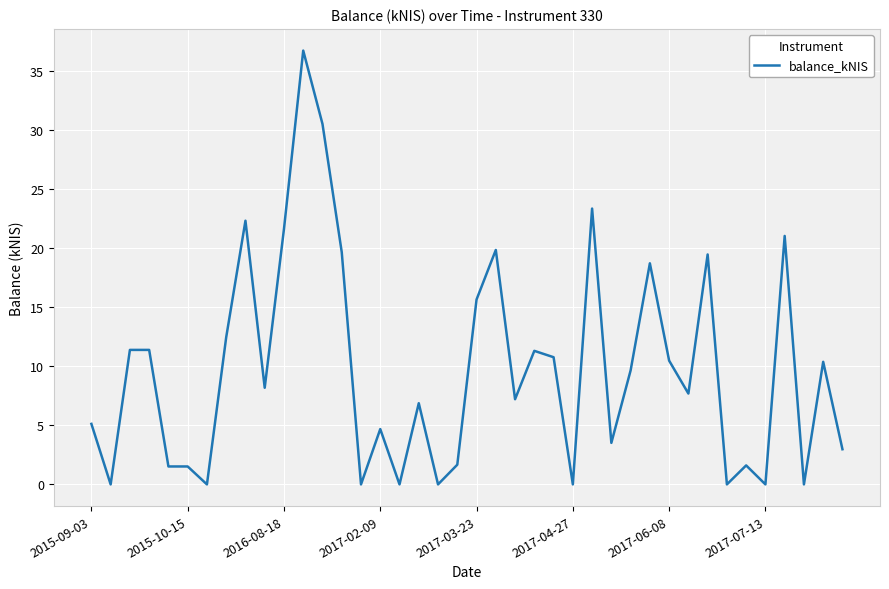

What is the difference between the maximum and minimum values?

36.8